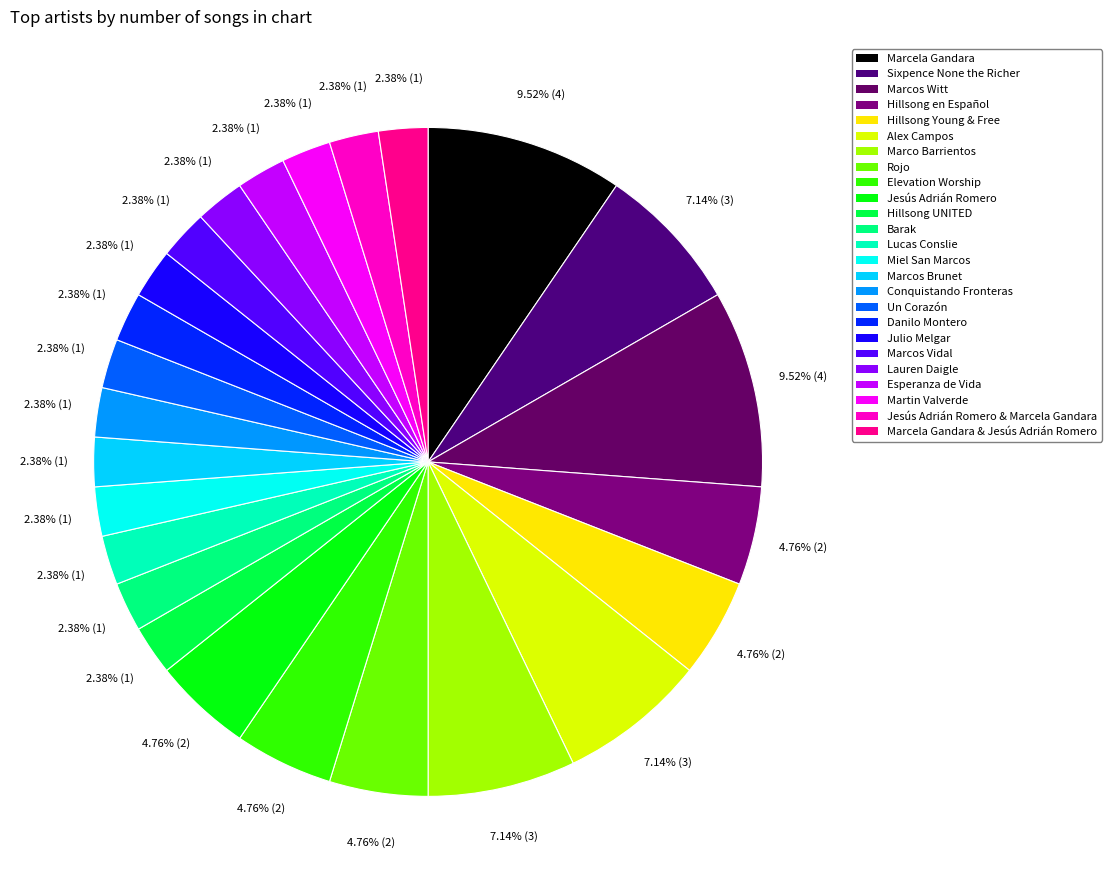

How much of the chart is everything except Jesús Adrián Romero?

95.2%